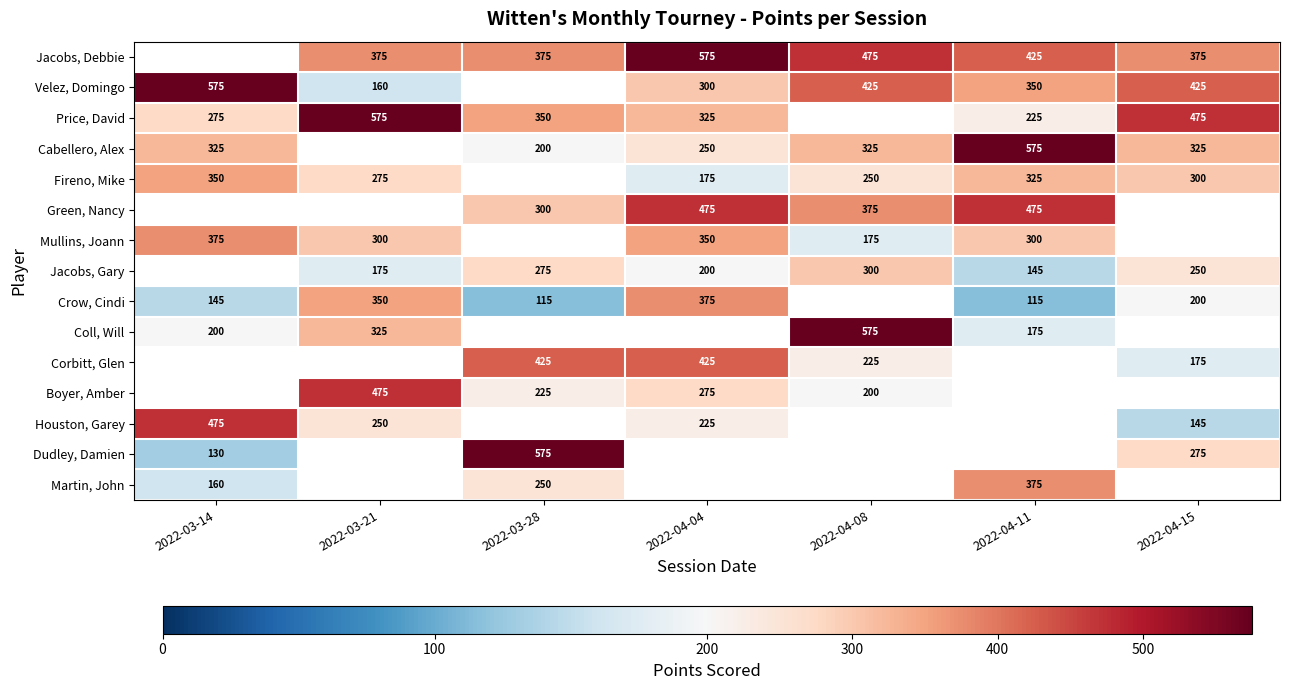

What is the sum of the Cabellero, Alex values at 2022-04-08 and 2022-04-15?

650